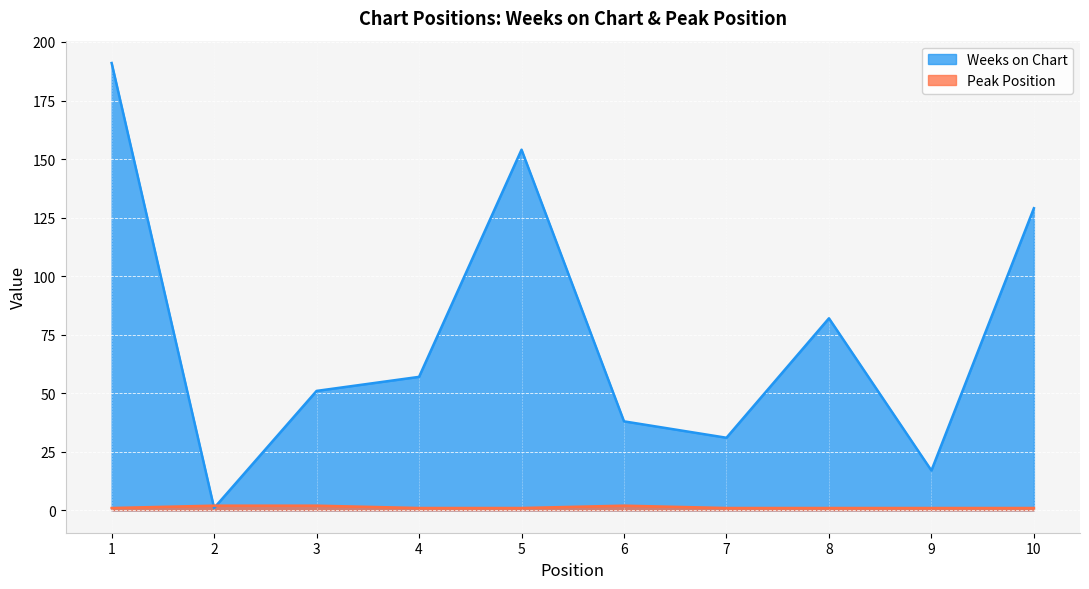

What is the total value across all series at 1?

192